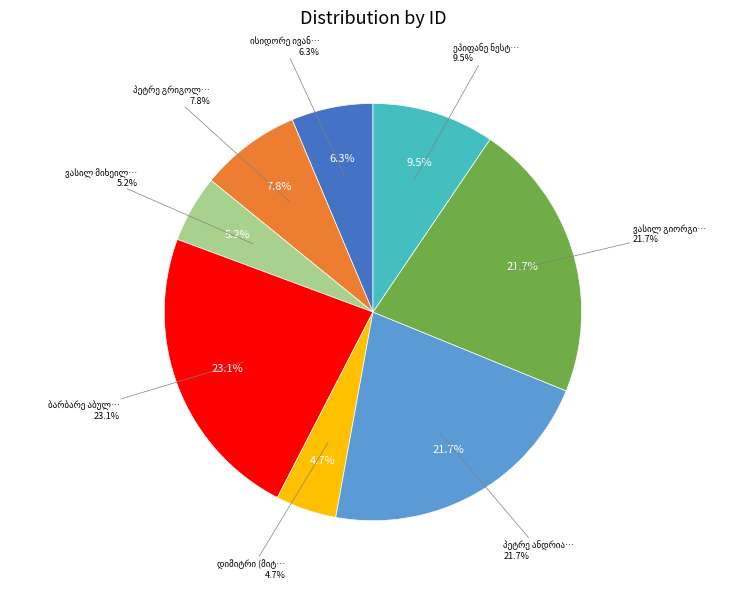

What percentage is the ბარბარე აბულაძე slice, to the nearest percent?

23%